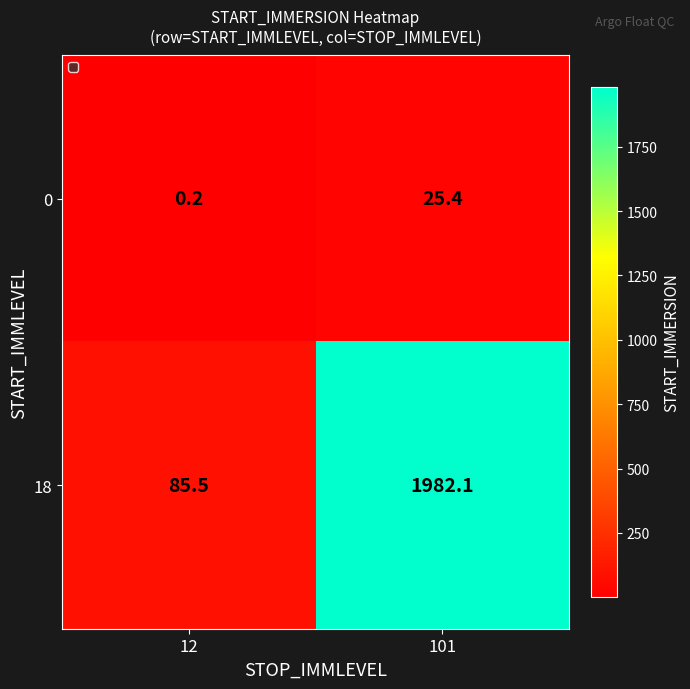

Where is 0 nearest to the value 12?

12